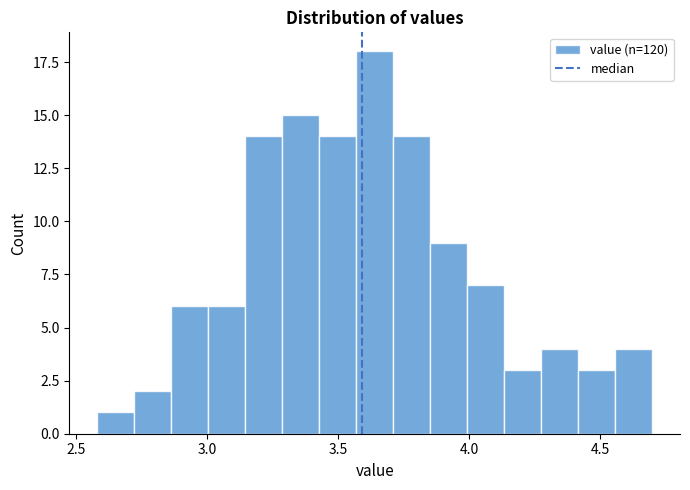

Read against the x-axis, roughly where is the centre of the tallest bar?

3.65